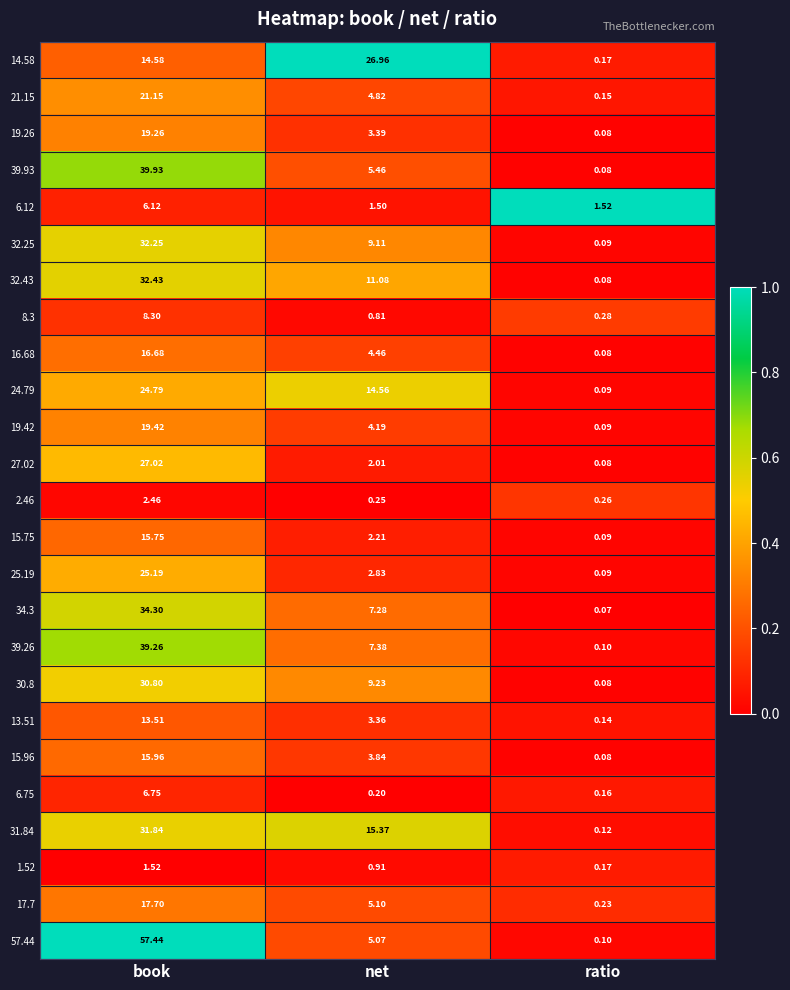

At net, list the series in order from largest to smallest.

14.58, 31.84, 24.79, 32.43, 30.8, 32.25, 39.26, 34.3, 39.93, 17.7, 57.44, 21.15, 16.68, 19.42, 15.96, 19.26, 13.51, 25.19, 15.75, 27.02, 6.12, 1.52, 8.3, 2.46, 6.75